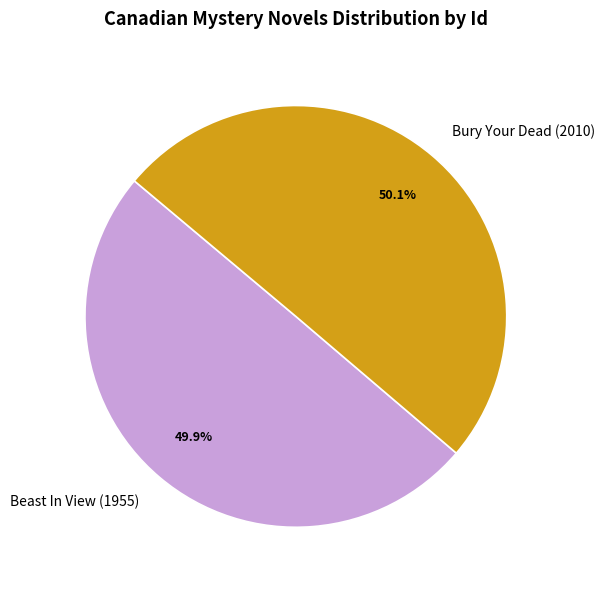

Does any single category account for the majority?

Yes